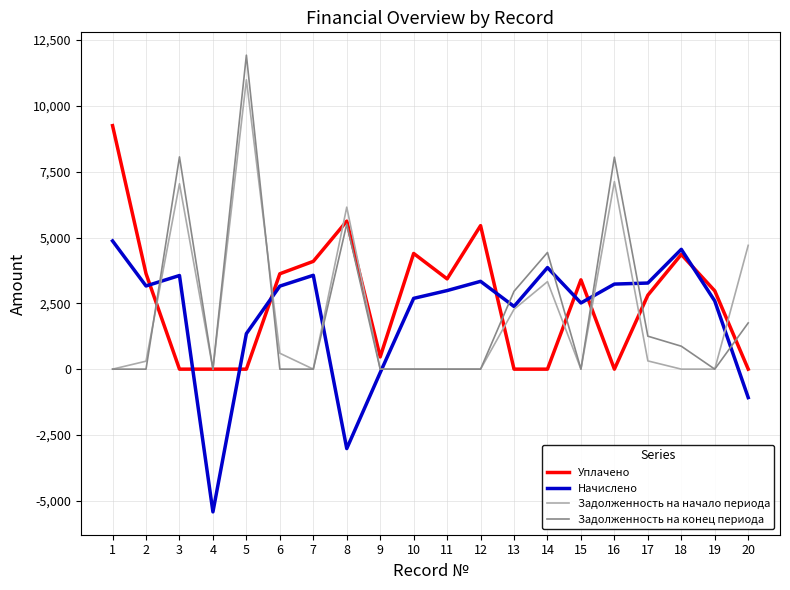

Where does the Начислено series first go above 3154?

1